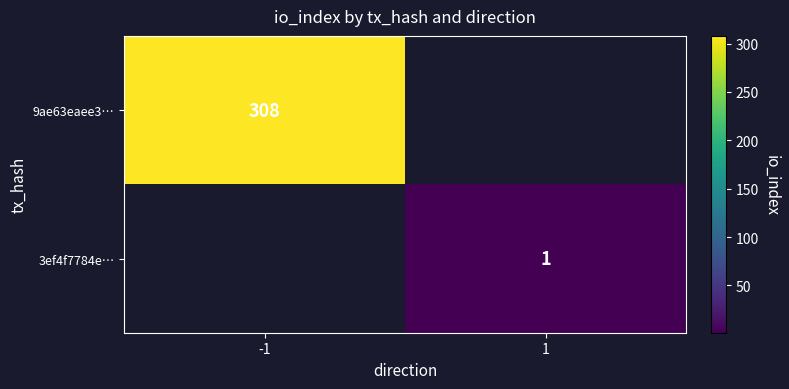

Is it true that 3ef4f7784e… equals 1 at 1?

True